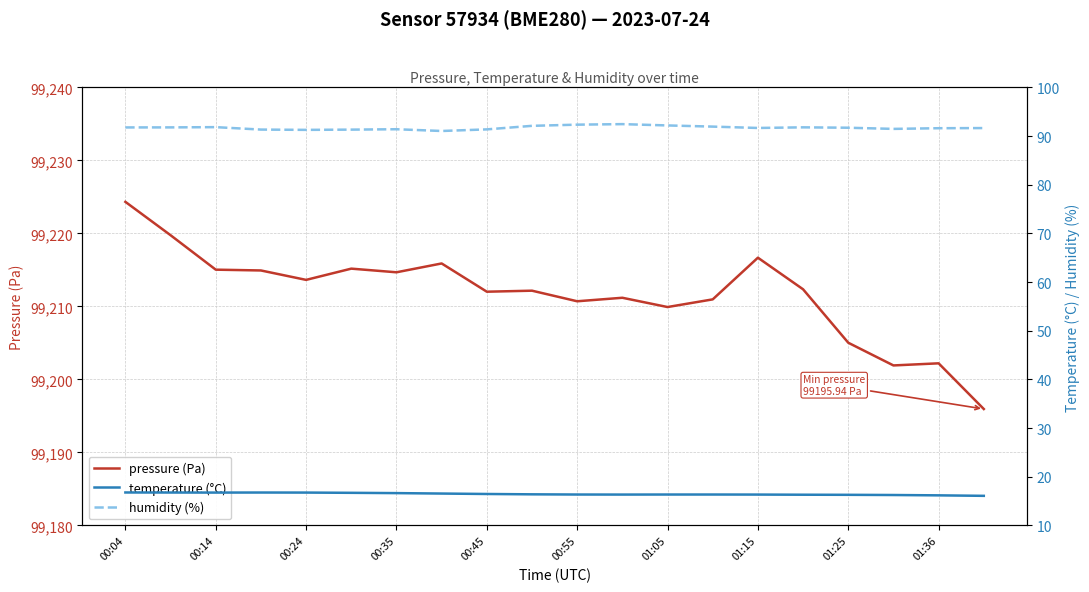

At which label does pressure (Pa) reach its peak?

00:04